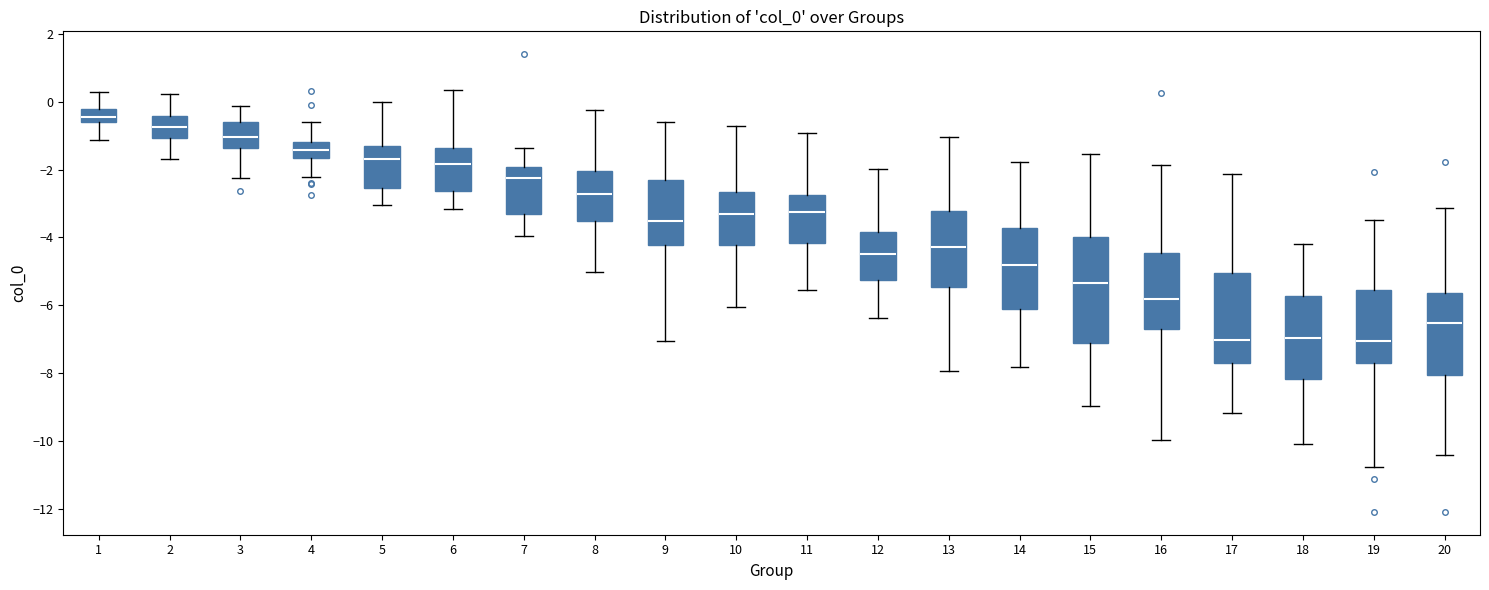

Which box is the tallest, from its lower edge to its upper edge?

15